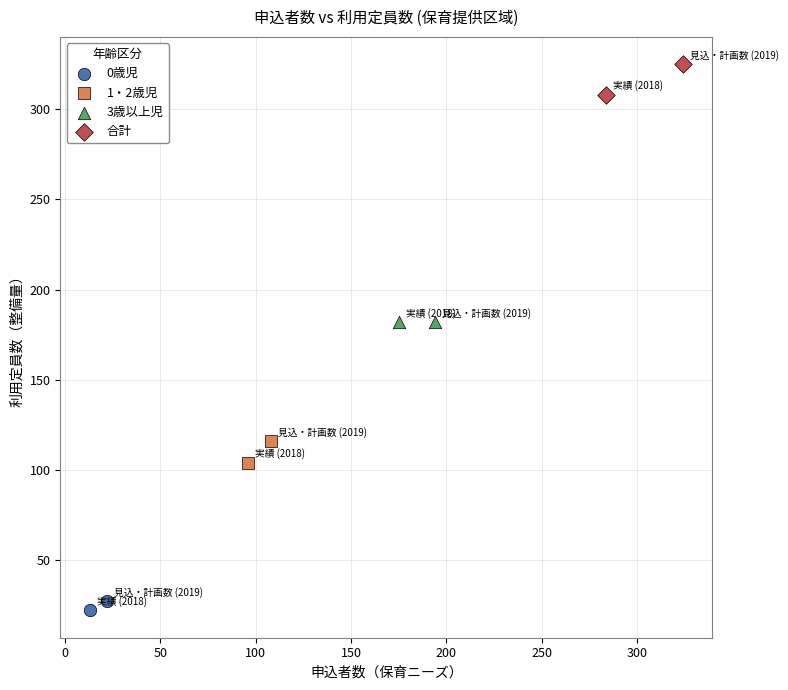

Which series reaches the maximum Y coordinate?

合計